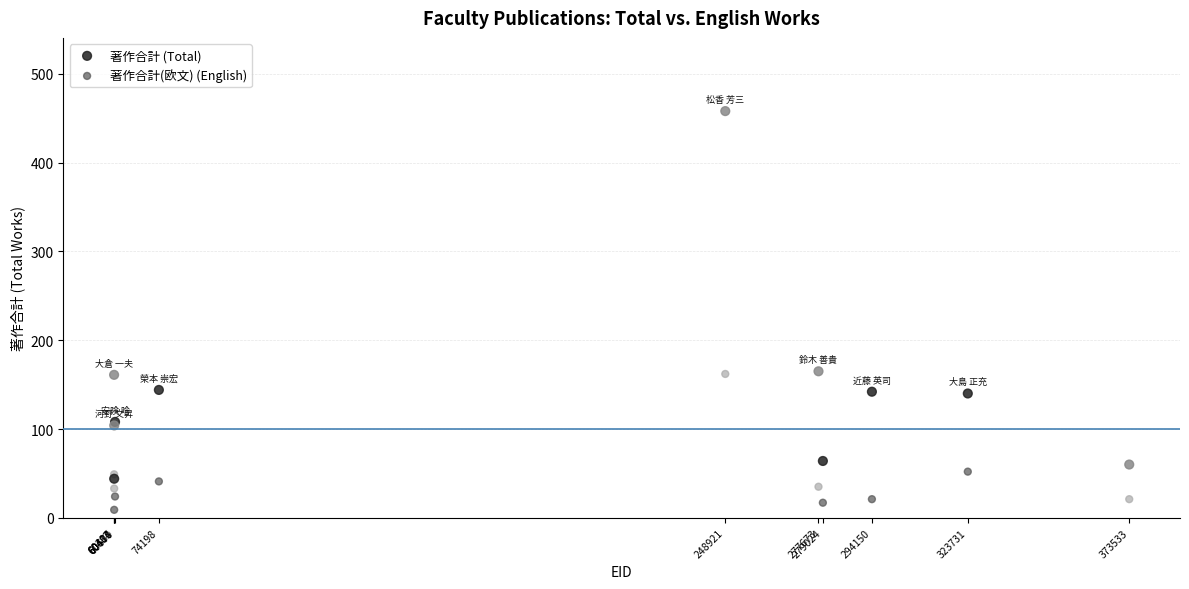

What are all the series names shown in the legend?

著作合計 (Total), 著作合計(欧文) (English)